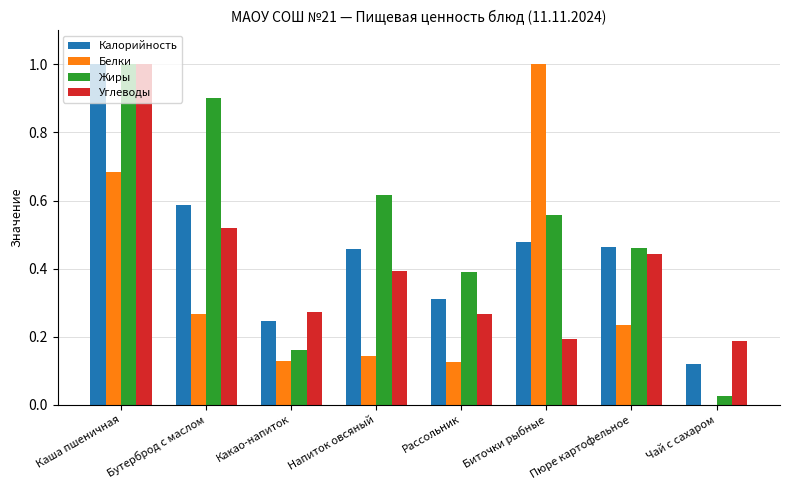

What are all the series names shown in the legend?

Калорийность, Белки, Жиры, Углеводы